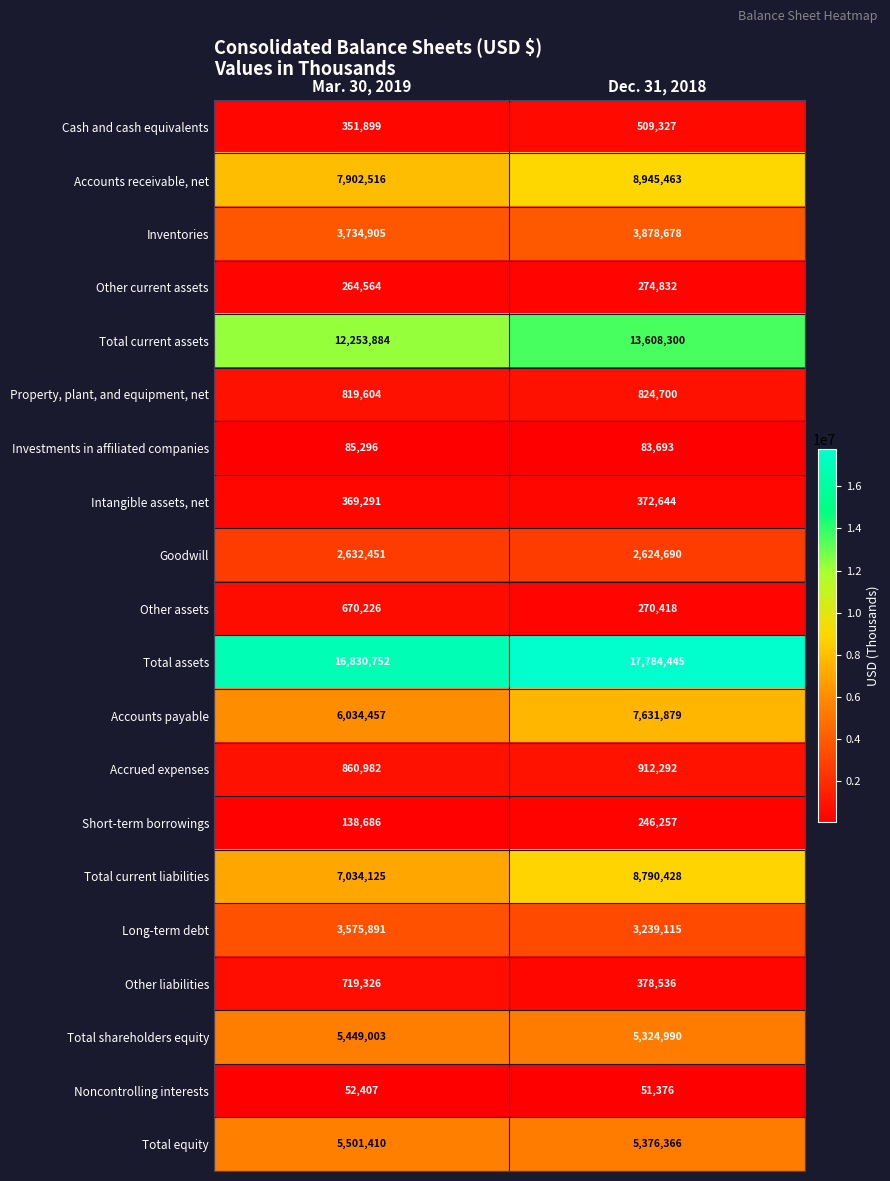

Read the Noncontrolling interests value at Dec. 31, 2018, to the nearest 100.

51400